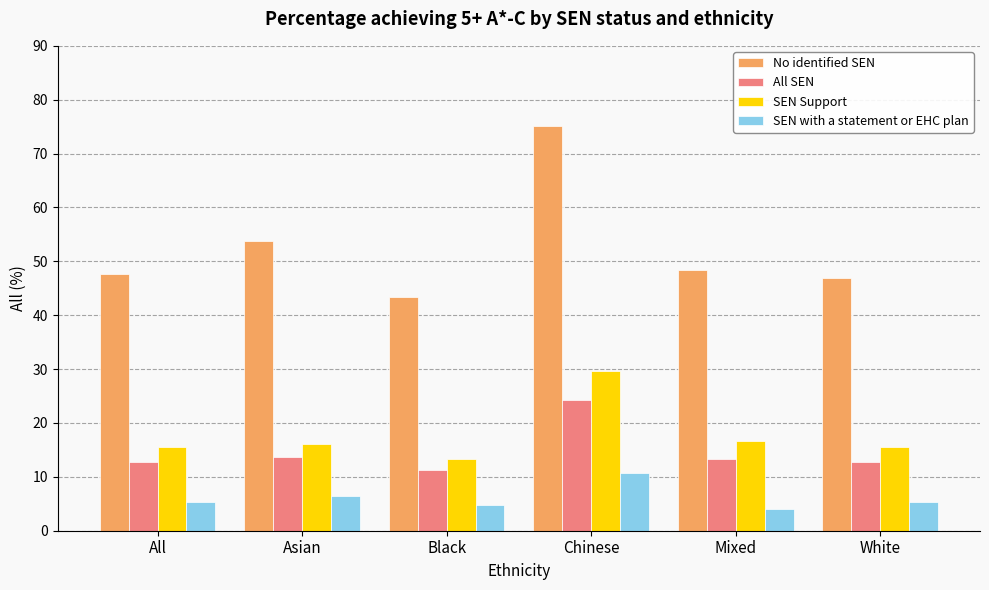

At how many categories does at least one series exceed 59?

1